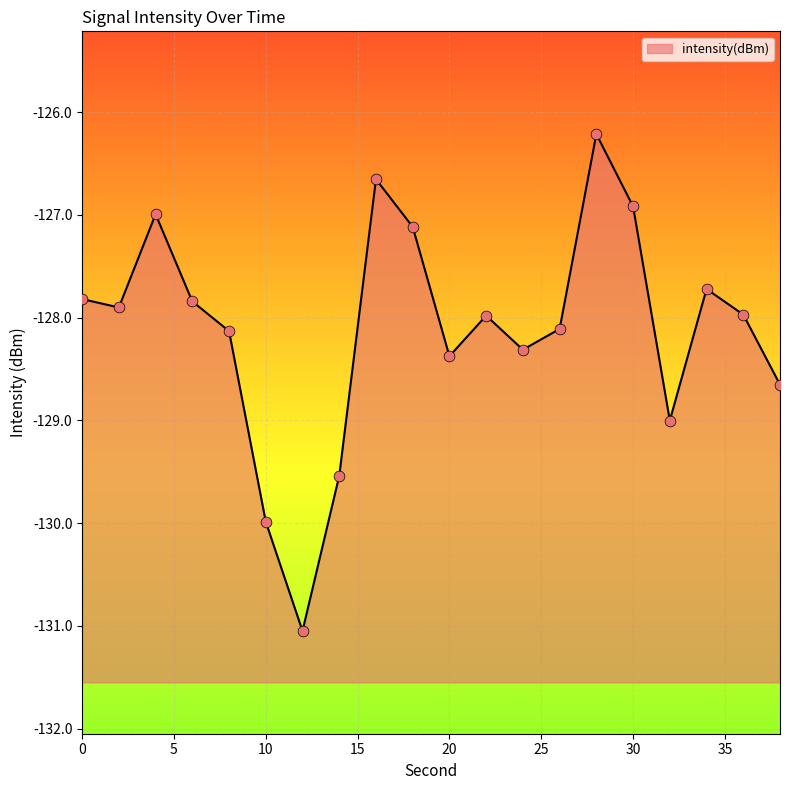

What is the change in value from 20 to 28?

+2.2